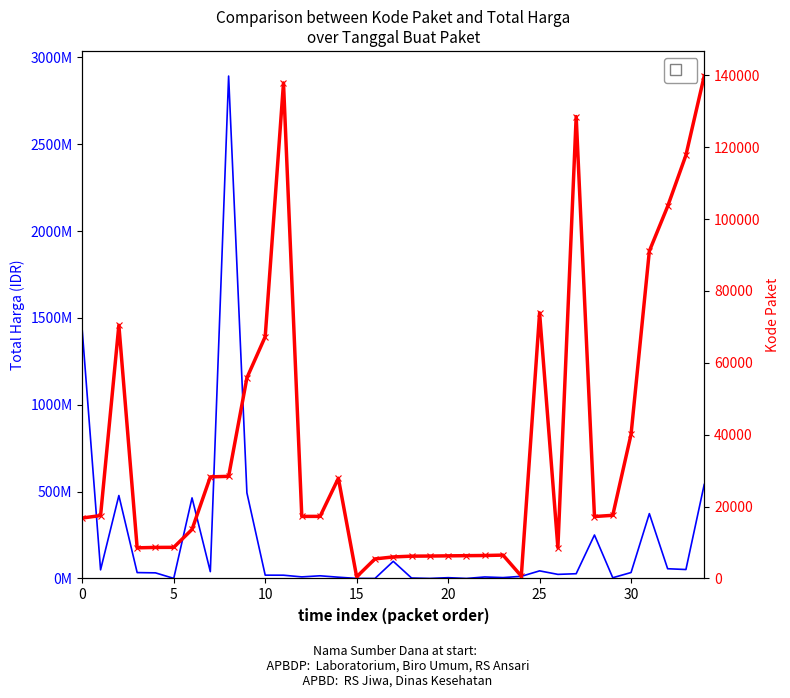

How many categories are shown in the chart?

35